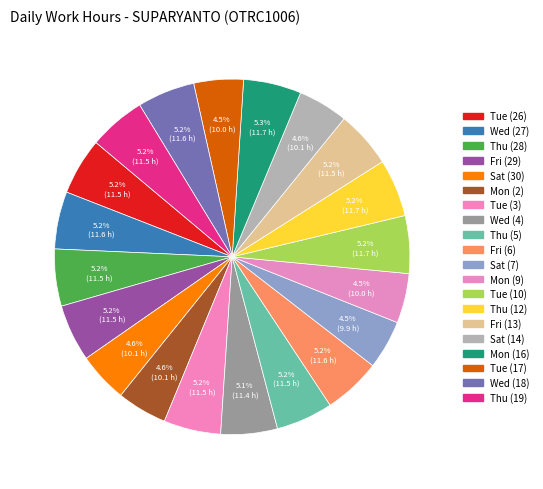

What is the change in value from Mon (2) to Thu (19)?

+1.4